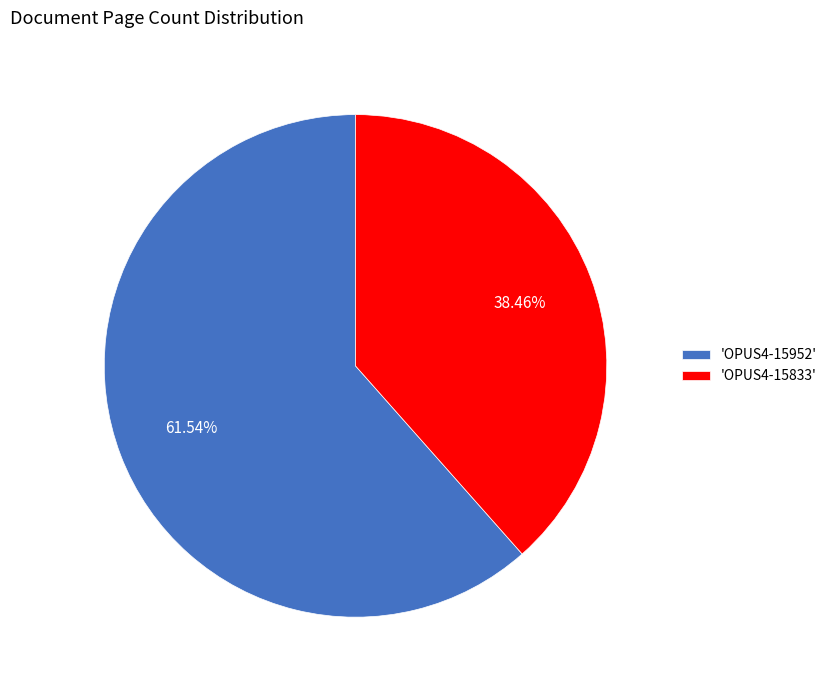

Between 'OPUS4-15833' and 'OPUS4-15952', which is larger?

'OPUS4-15952'